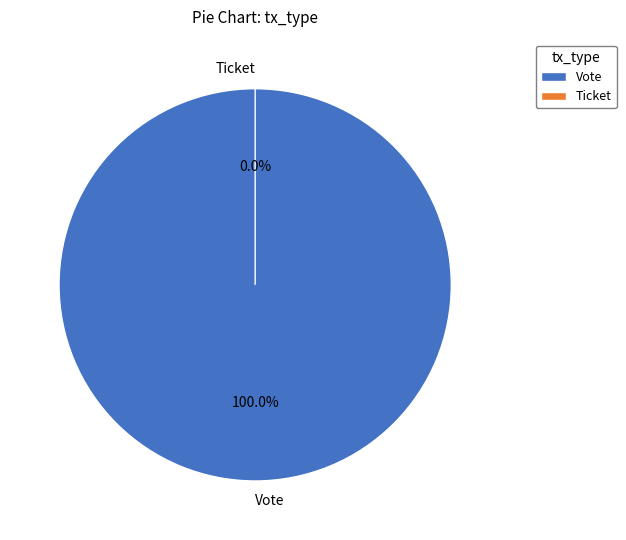

True or false: Ticket accounts for 13% of the total.

False